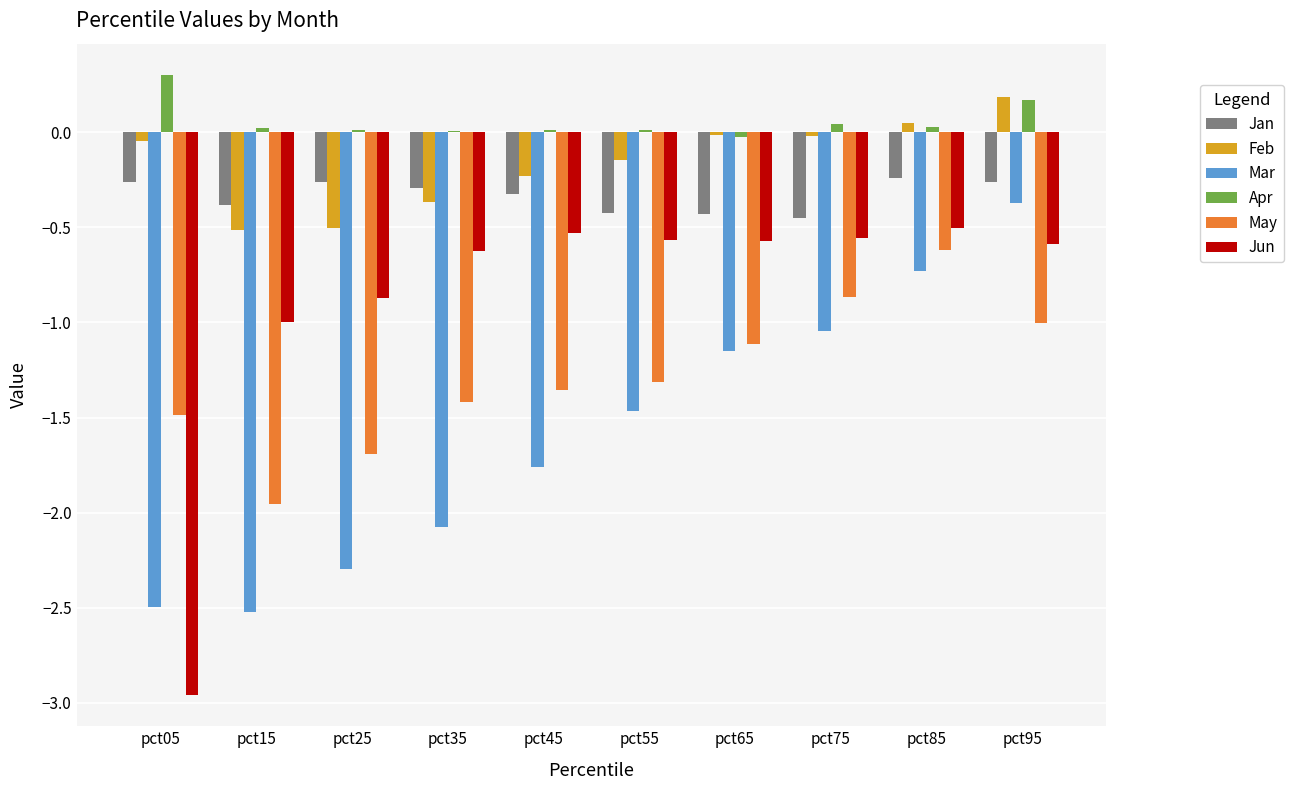

What is the maximum value shown in the chart?

0.3